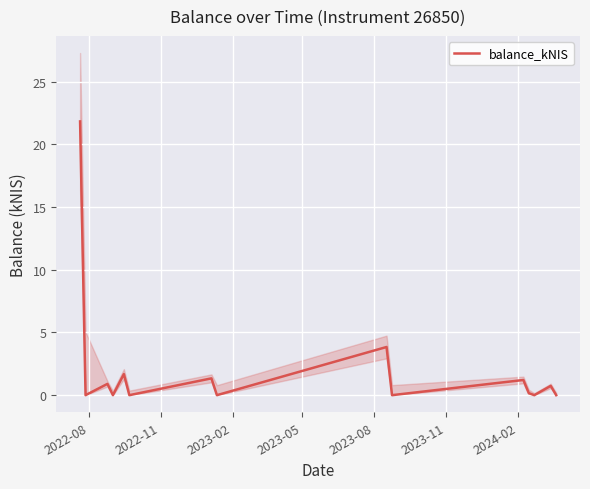

What is the maximum value for balance_kNIS?

21.8